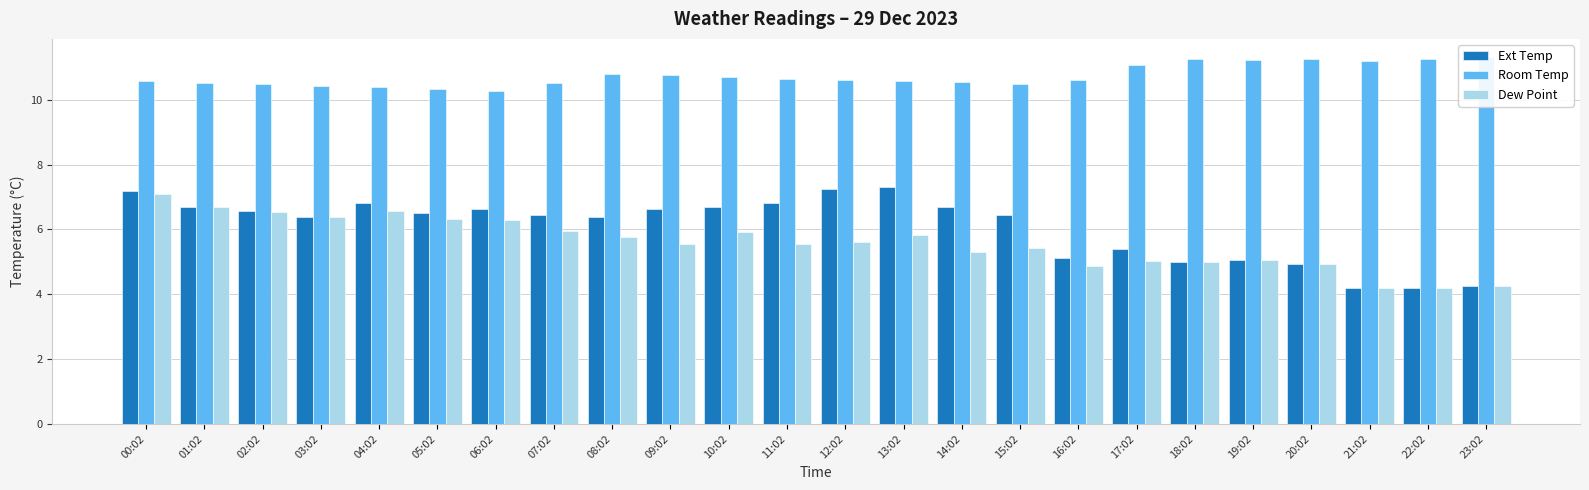

What is the sum of all Dew Point values?

134.2